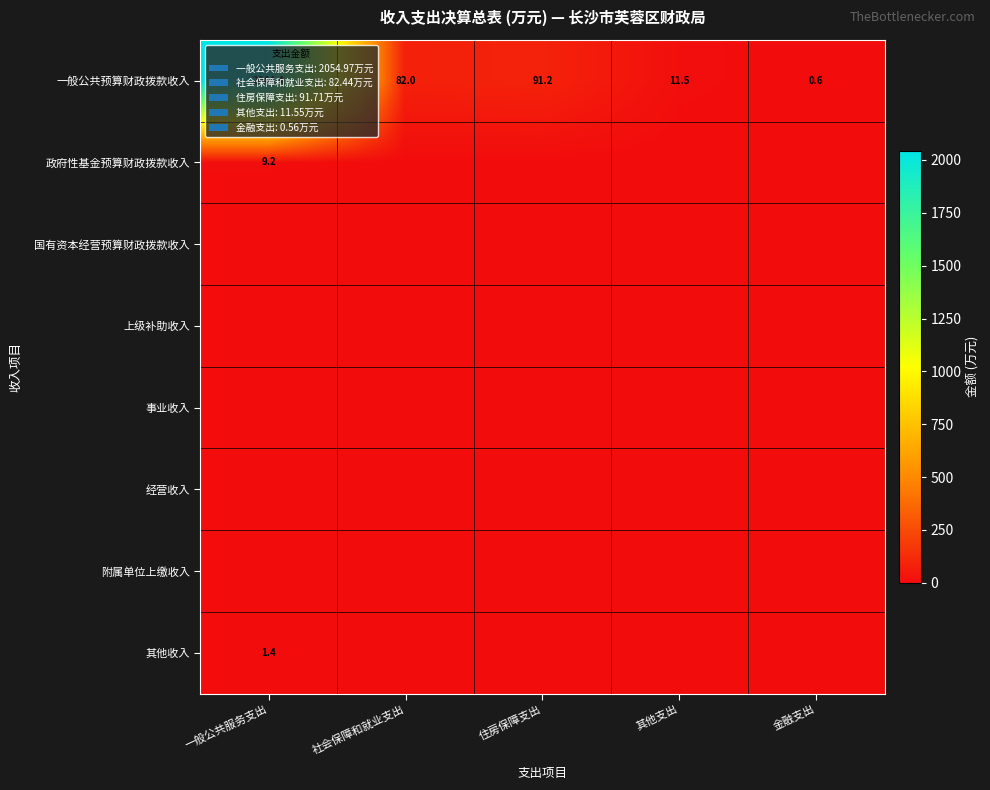

What is the minimum value for 一般公共预算财政拨款收入?

0.6